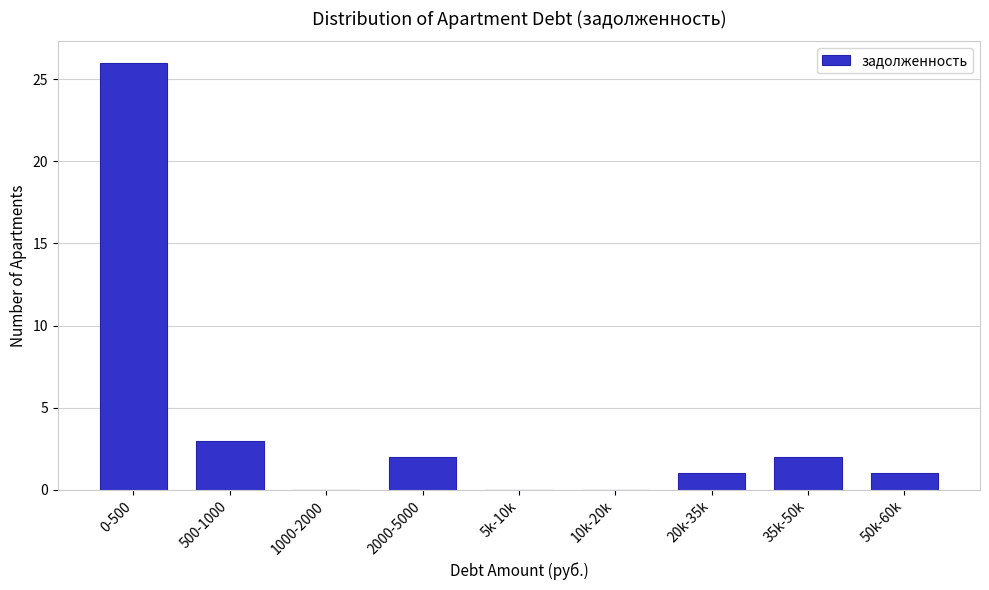

Reading right to left, list all the values displayed in this chart.

50k-60k=1	35k-50k=2	20k-35k=1	10k-20k=0	5k-10k=0	2000-5000=2	1000-2000=0	500-1000=3	0-500=26